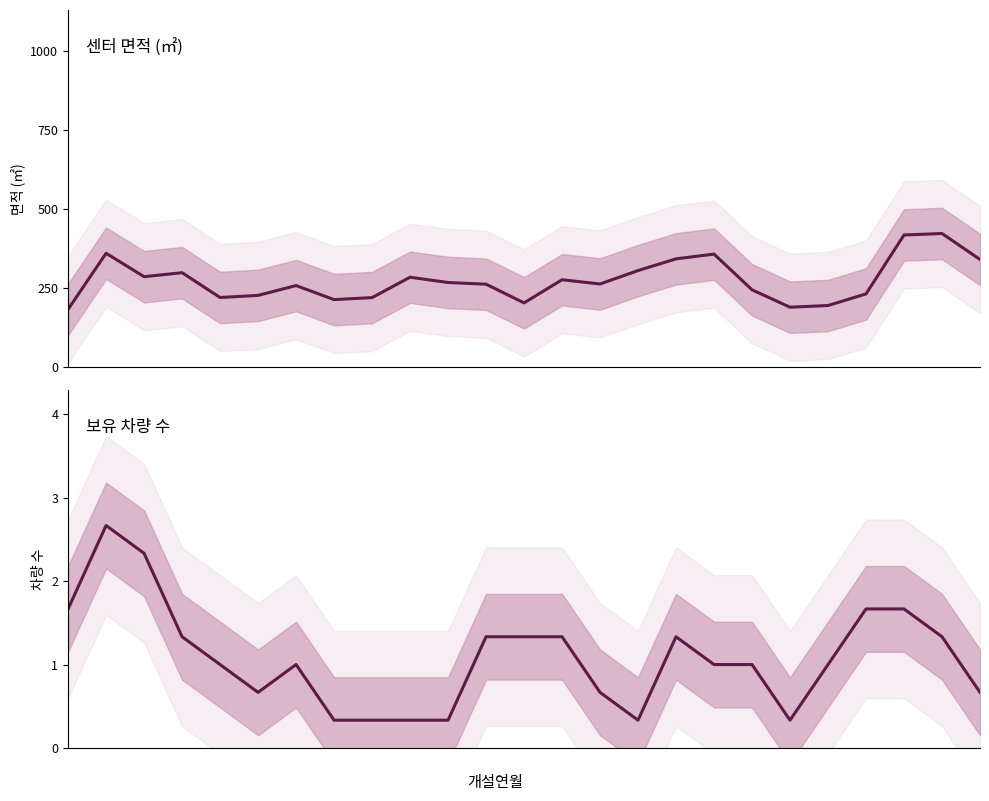

True or false: 면적 (area) and 보유차량 (vehicles) intersect in this chart.

False